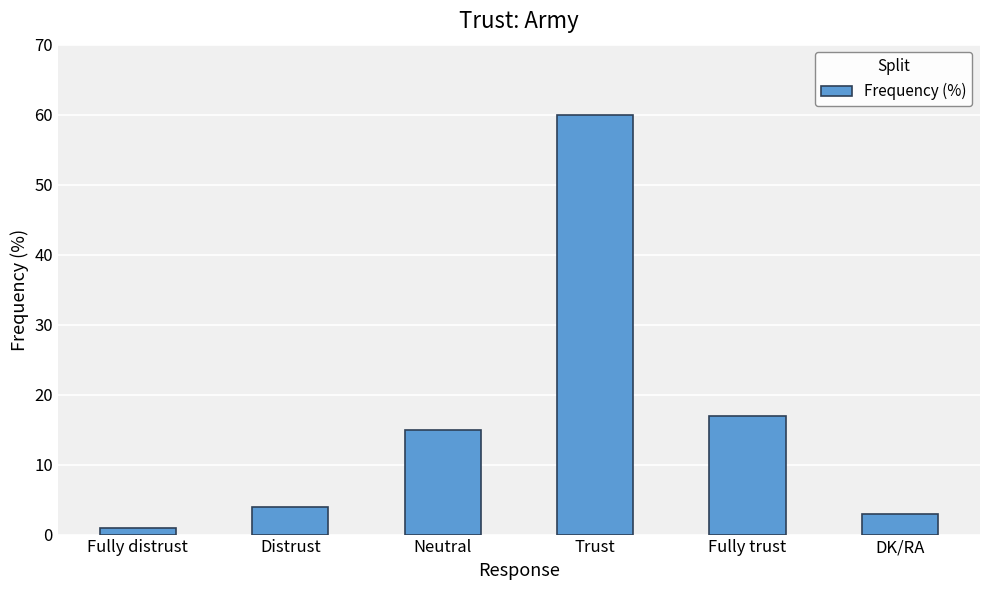

Between Fully trust and Neutral, which is larger?

Fully trust